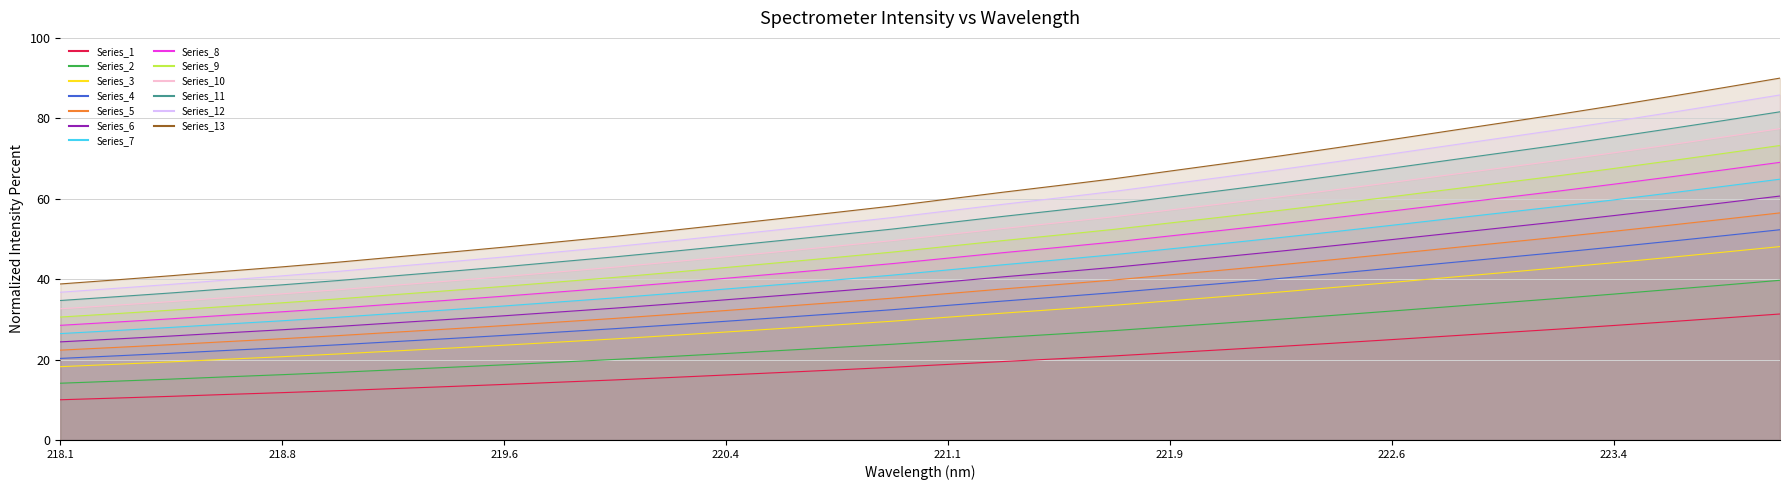

What is the minimum value shown in the chart?

18.2